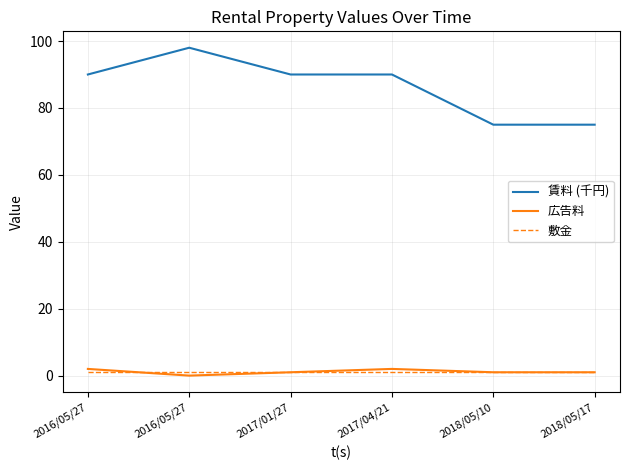

Between 2016/05/27 and 2016/05/27, which series saw the biggest shift?

賃料 (千円)